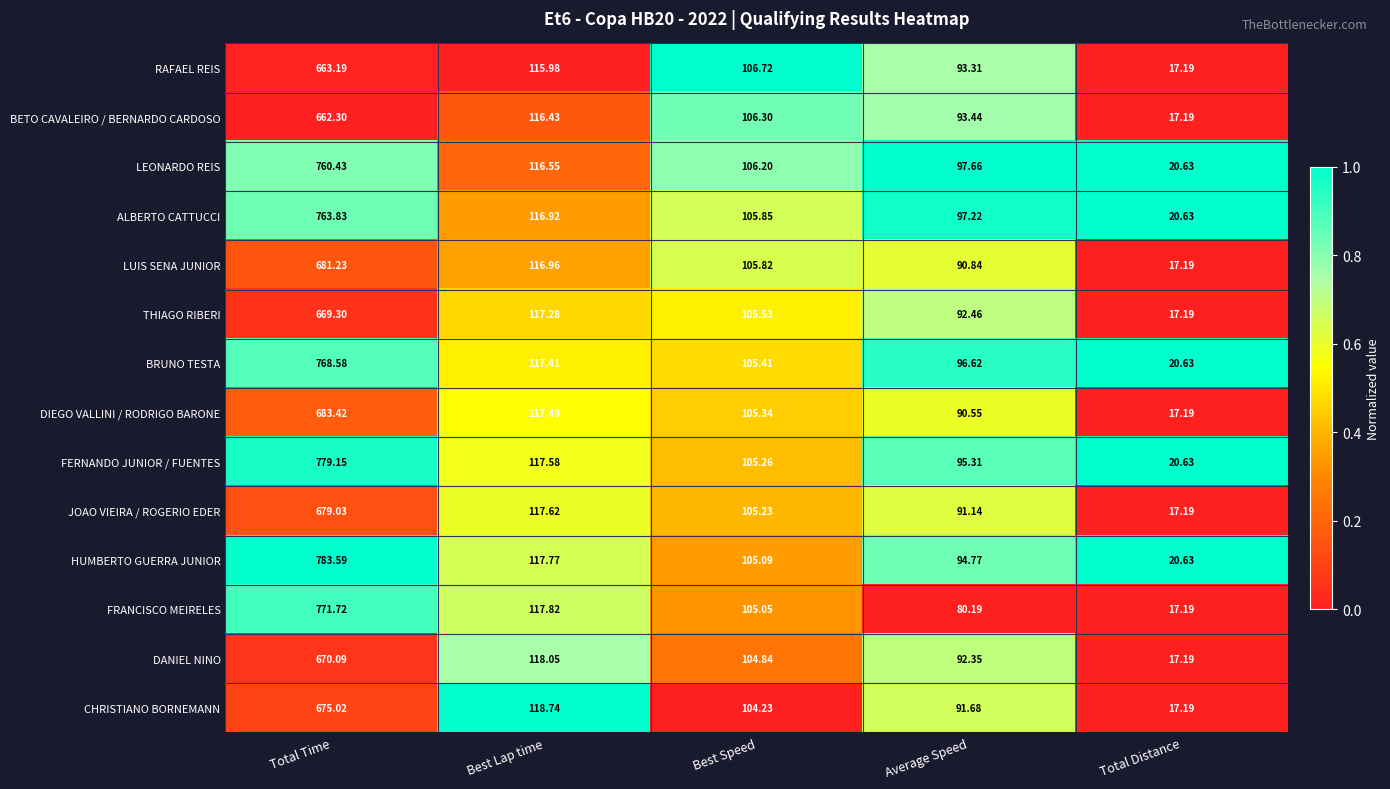

Which label corresponds to the smallest value in the chart?

Total Distance